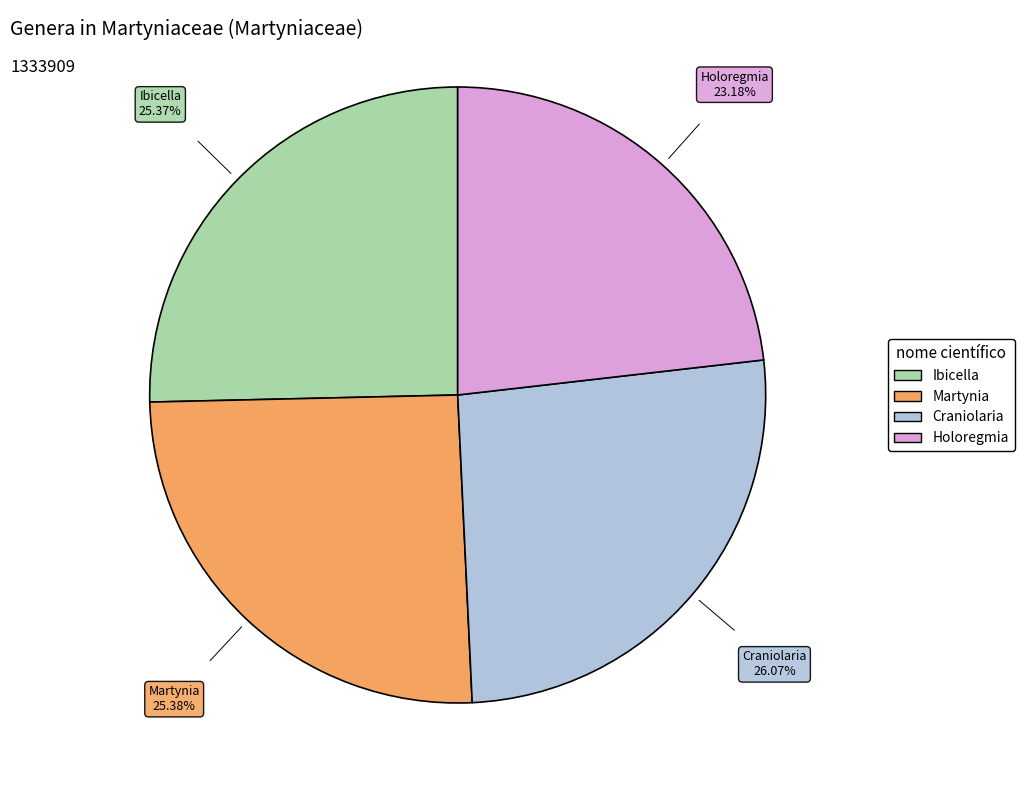

Count the number of slices in the pie.

4